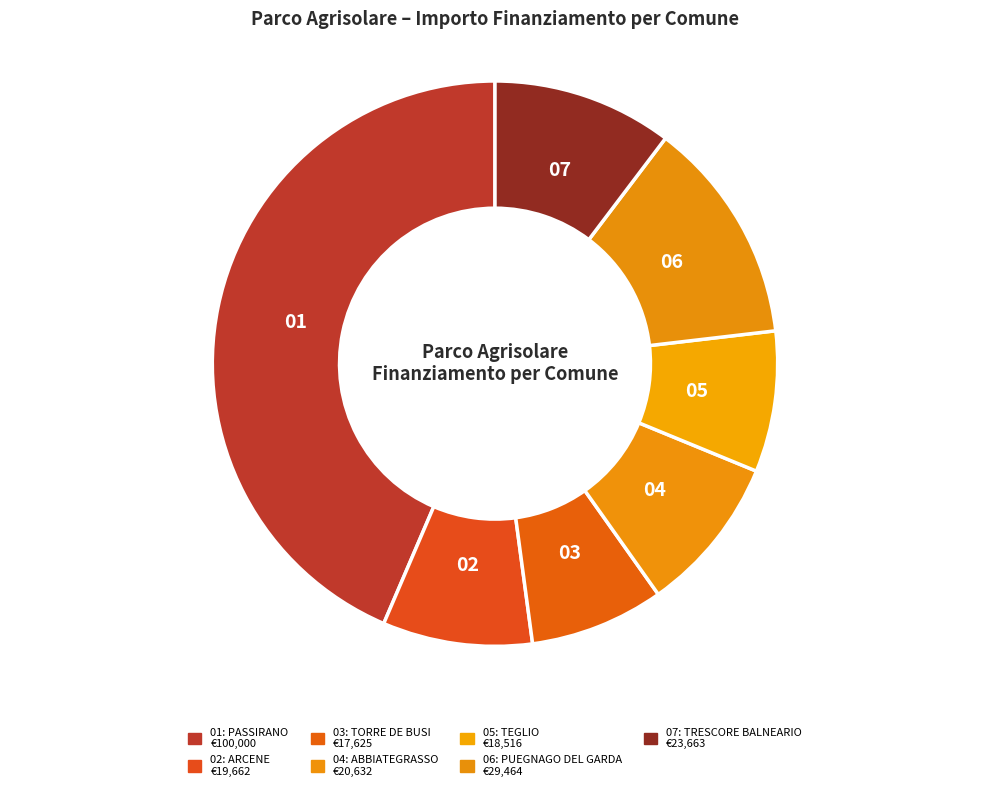

Which slice is the largest?

PASSIRANO